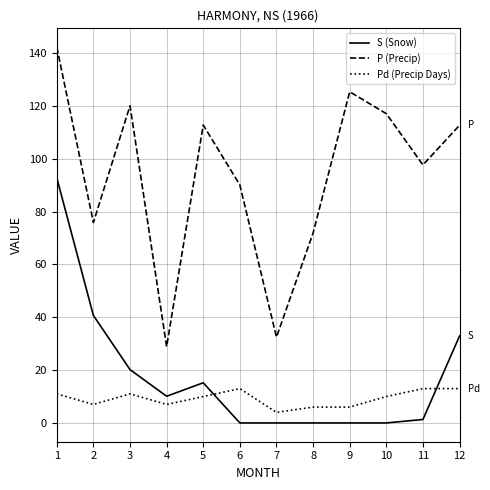

Where is P (Precip) nearest to the value 85?

6